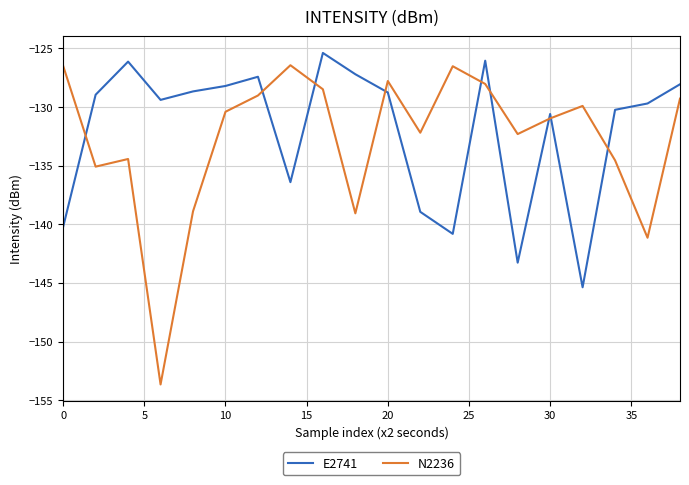

Which series ends up on top after the final intersection of E2741 and N2236?

E2741